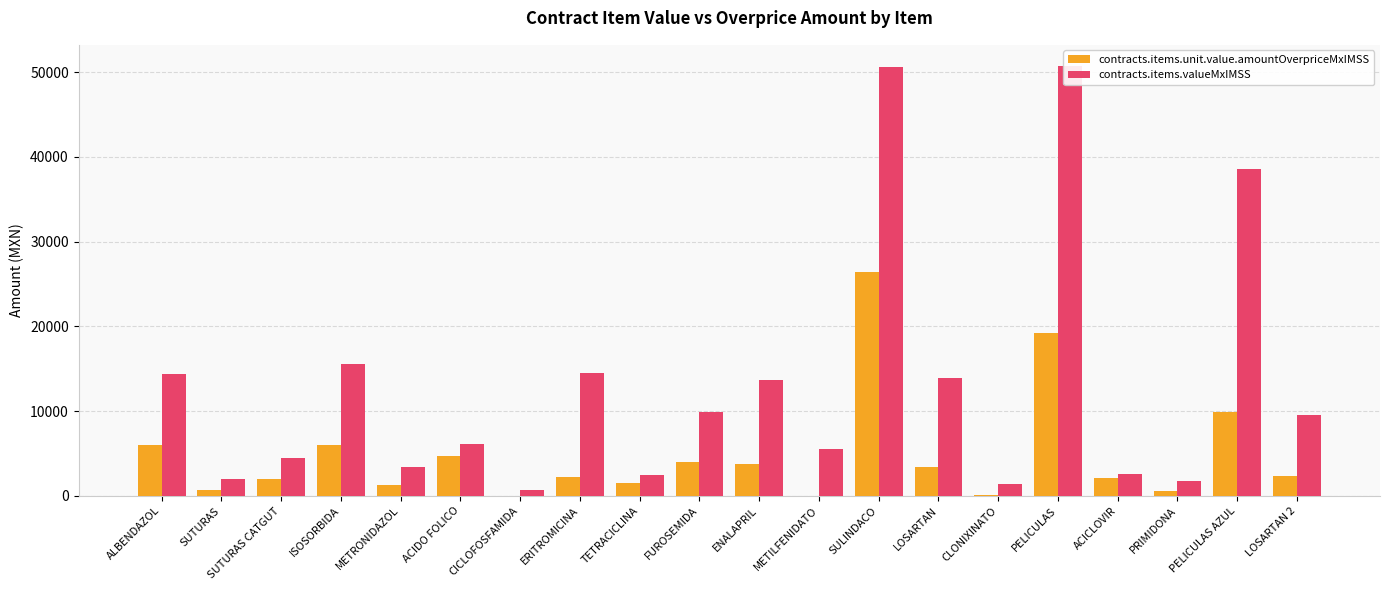

Which series has the largest total across all categories?

contracts.items.valueMxIMSS